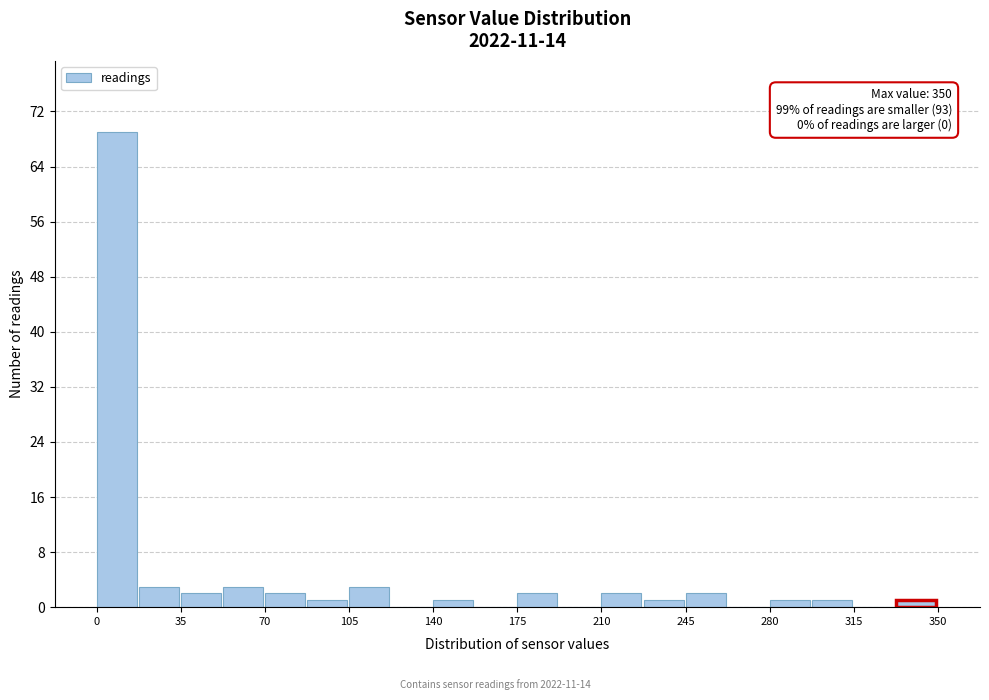

Around what value on the x-axis is the tallest bar? Give the approximate position of its centre, as read against the axis.

10